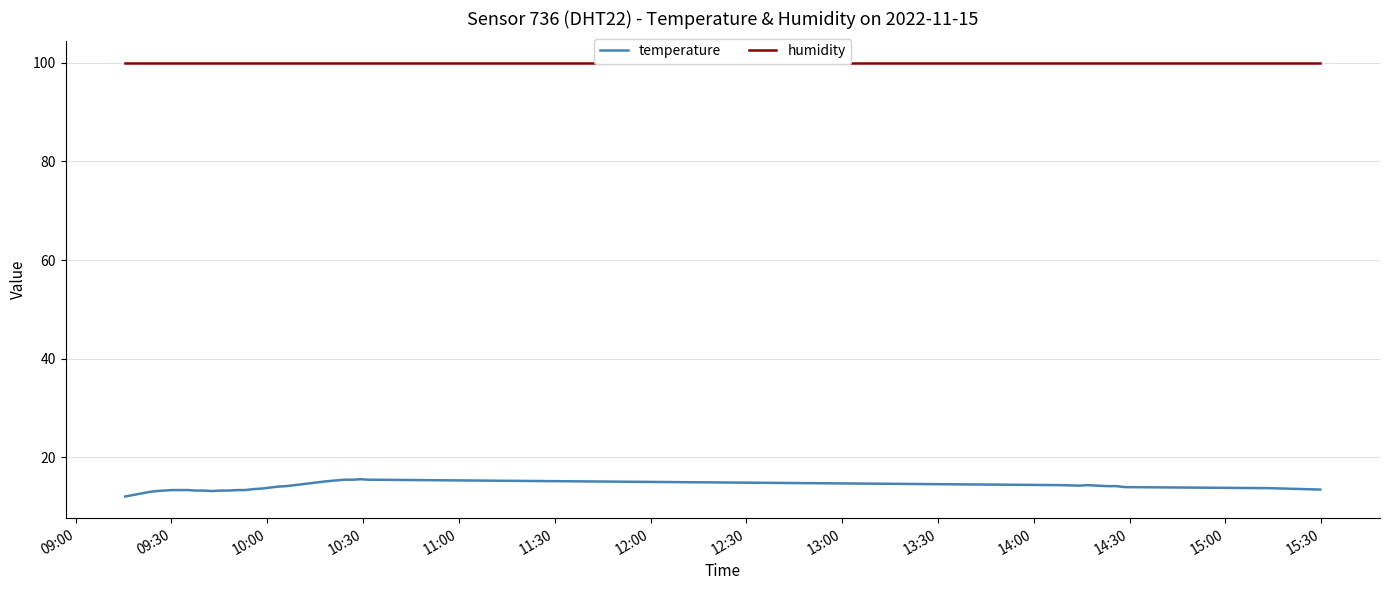

Which series has the largest range (max minus min)?

temperature